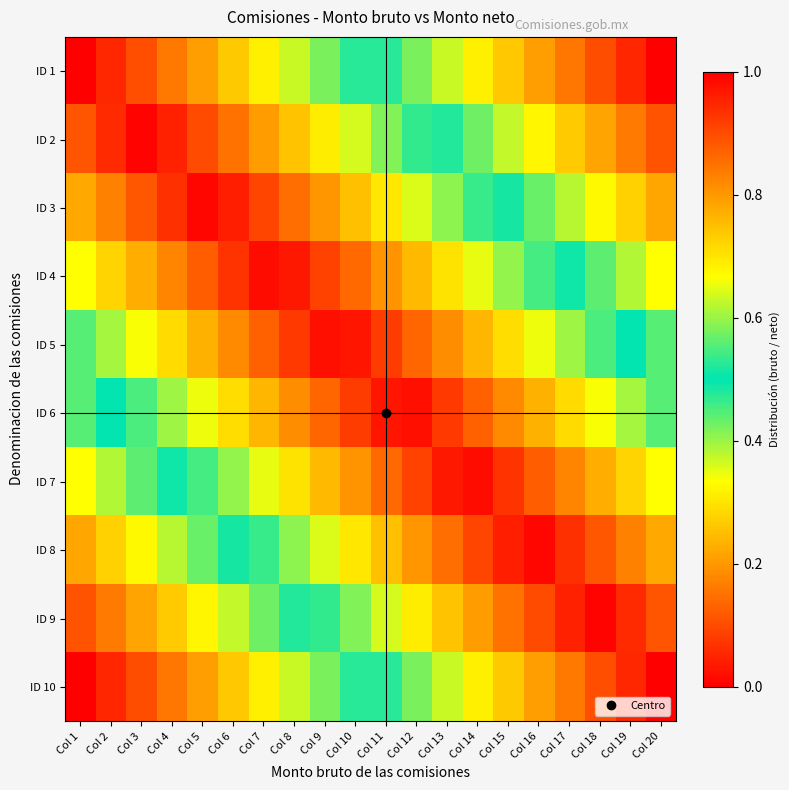

Reading right to left, transcribe all the data shown in this chart.

ID 1: Col 20=1.0	Col 19=0.9	Col 18=0.9	Col 17=0.8	Col 16=0.8	Col 15=0.7	Col 14=0.7	Col 13=0.6	Col 12=0.6	Col 11=0.5	Col 10=0.5	Col 9=0.4	Col 8=0.4	Col 7=0.3	Col 6=0.3	Col 5=0.2	Col 4=0.2	Col 3=0.1	Col 2=0.1	Col 1=0.0
ID 2: Col 20=0.9	Col 19=0.8	Col 18=0.8	Col 17=0.7	Col 16=0.7	Col 15=0.6	Col 14=0.6	Col 13=0.5	Col 12=0.5	Col 11=0.4	Col 10=0.4	Col 9=0.3	Col 8=0.3	Col 7=0.2	Col 6=0.2	Col 5=0.1	Col 4=0.0	Col 3=0.0	Col 2=0.1	Col 1=0.1
ID 3: Col 20=0.8	Col 19=0.7	Col 18=0.7	Col 17=0.6	Col 16=0.6	Col 15=0.5	Col 14=0.5	Col 13=0.4	Col 12=0.4	Col 11=0.3	Col 10=0.3	Col 9=0.2	Col 8=0.1	Col 7=0.1	Col 6=0.0	Col 5=0.0	Col 4=0.1	Col 3=0.1	Col 2=0.2	Col 1=0.2
ID 4: Col 20=0.7	Col 19=0.6	Col 18=0.6	Col 17=0.5	Col 16=0.5	Col 15=0.4	Col 14=0.4	Col 13=0.3	Col 12=0.2	Col 11=0.2	Col 10=0.1	Col 9=0.1	Col 8=0.0	Col 7=0.0	Col 6=0.1	Col 5=0.1	Col 4=0.2	Col 3=0.2	Col 2=0.3	Col 1=0.3
ID 5: Col 20=0.6	Col 19=0.5	Col 18=0.5	Col 17=0.4	Col 16=0.3	Col 15=0.3	Col 14=0.2	Col 13=0.2	Col 12=0.1	Col 11=0.1	Col 10=0.0	Col 9=0.0	Col 8=0.1	Col 7=0.1	Col 6=0.2	Col 5=0.2	Col 4=0.3	Col 3=0.3	Col 2=0.4	Col 1=0.4
ID 6: Col 20=0.4	Col 19=0.4	Col 18=0.3	Col 17=0.3	Col 16=0.2	Col 15=0.2	Col 14=0.1	Col 13=0.1	Col 12=0.0	Col 11=0.0	Col 10=0.1	Col 9=0.1	Col 8=0.2	Col 7=0.2	Col 6=0.3	Col 5=0.3	Col 4=0.4	Col 3=0.5	Col 2=0.5	Col 1=0.6
ID 7: Col 20=0.3	Col 19=0.3	Col 18=0.2	Col 17=0.2	Col 16=0.1	Col 15=0.1	Col 14=0.0	Col 13=0.0	Col 12=0.1	Col 11=0.1	Col 10=0.2	Col 9=0.2	Col 8=0.3	Col 7=0.4	Col 6=0.4	Col 5=0.5	Col 4=0.5	Col 3=0.6	Col 2=0.6	Col 1=0.7
ID 8: Col 20=0.2	Col 19=0.2	Col 18=0.1	Col 17=0.1	Col 16=0.0	Col 15=0.0	Col 14=0.1	Col 13=0.1	Col 12=0.2	Col 11=0.3	Col 10=0.3	Col 9=0.4	Col 8=0.4	Col 7=0.5	Col 6=0.5	Col 5=0.6	Col 4=0.6	Col 3=0.7	Col 2=0.7	Col 1=0.8
ID 9: Col 20=0.1	Col 19=0.1	Col 18=0.0	Col 17=0.0	Col 16=0.1	Col 15=0.2	Col 14=0.2	Col 13=0.3	Col 12=0.3	Col 11=0.4	Col 10=0.4	Col 9=0.5	Col 8=0.5	Col 7=0.6	Col 6=0.6	Col 5=0.7	Col 4=0.7	Col 3=0.8	Col 2=0.8	Col 1=0.9
ID 10: Col 20=0.0	Col 19=0.1	Col 18=0.1	Col 17=0.2	Col 16=0.2	Col 15=0.3	Col 14=0.3	Col 13=0.4	Col 12=0.4	Col 11=0.5	Col 10=0.5	Col 9=0.6	Col 8=0.6	Col 7=0.7	Col 6=0.7	Col 5=0.8	Col 4=0.8	Col 3=0.9	Col 2=0.9	Col 1=1.0